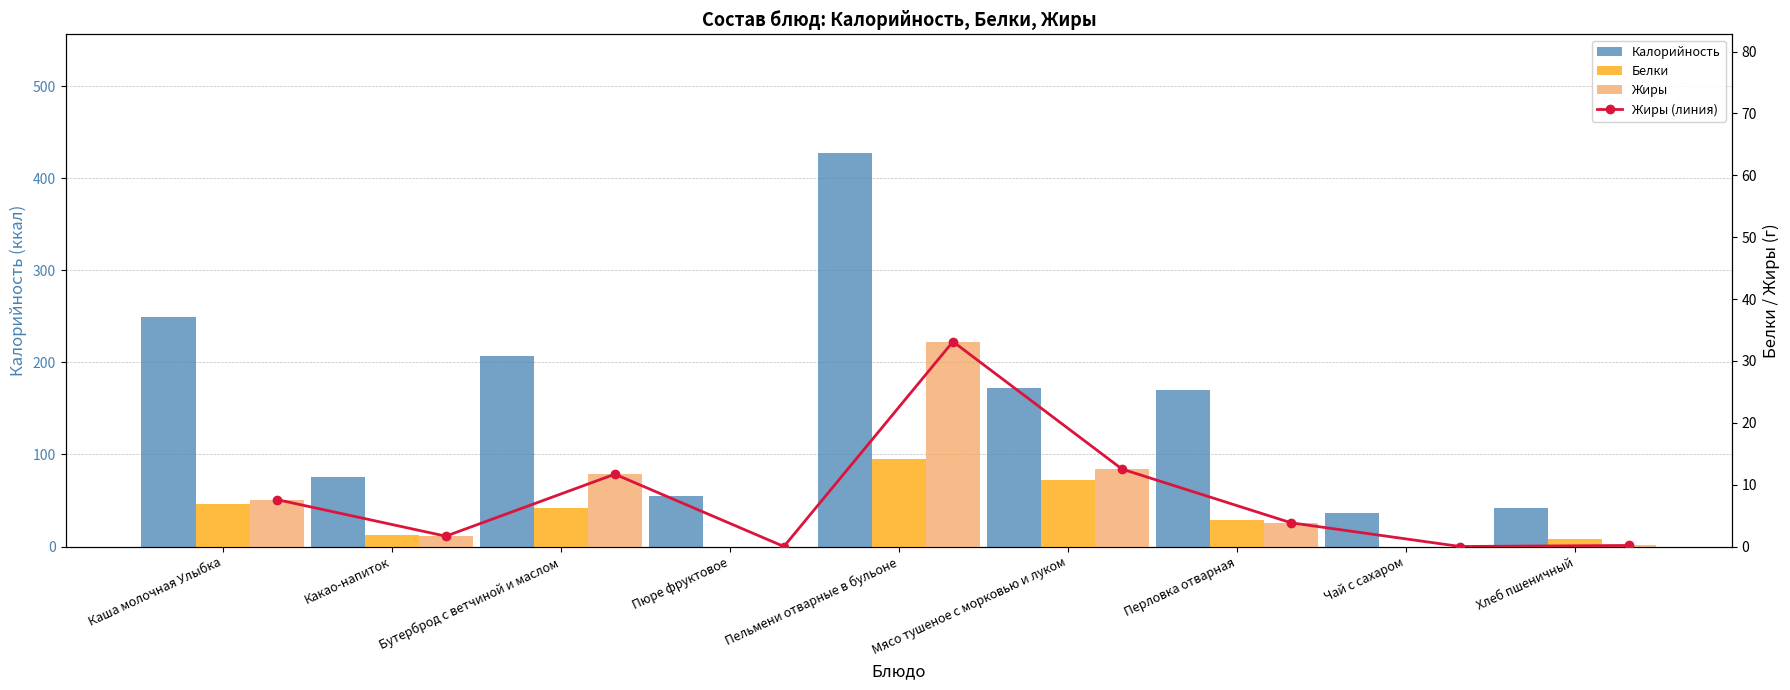

True or false: Жиры (линия) has a value of 11.7 at Бутерброд с ветчиной и маслом.

True